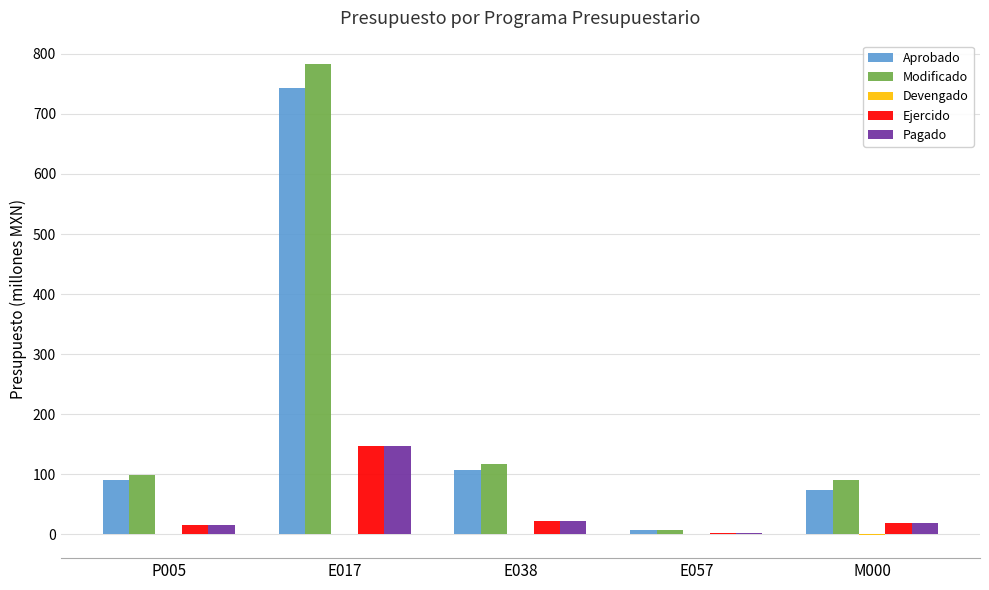

The value of Aprobado at P005 is 29.2. True or false?

False